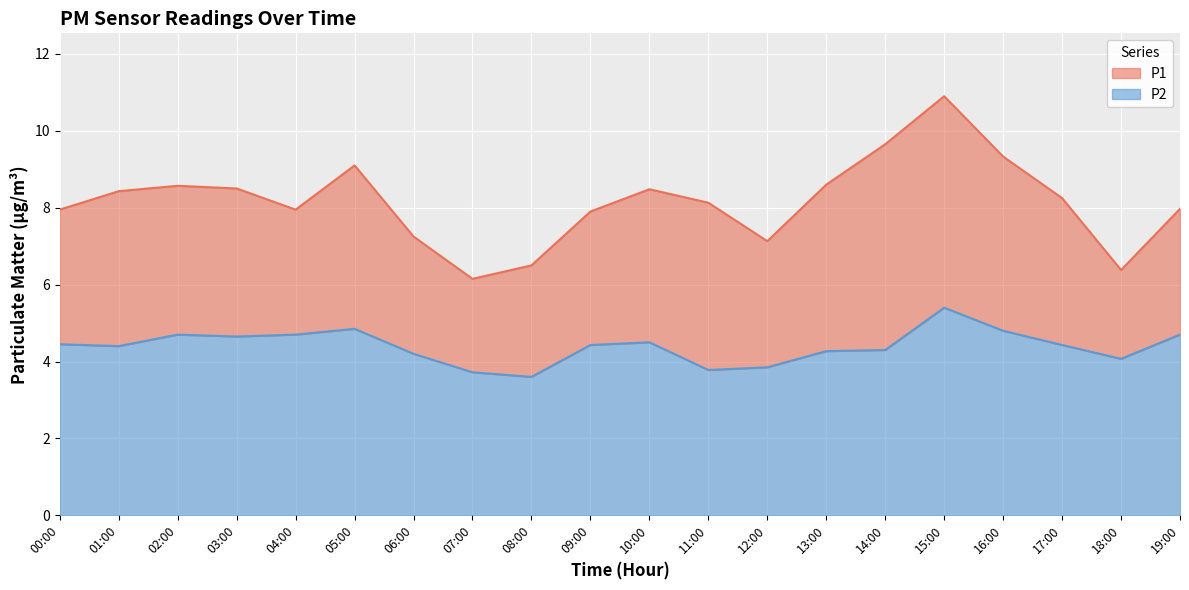

Reading left to right, transcribe all the data shown in this chart.

P1 line: 00:00=8.0	01:00=8.4	02:00=8.6	03:00=8.5	04:00=8.0	05:00=9.1	06:00=7.2	07:00=6.2	08:00=6.5	09:00=7.9	10:00=8.5	11:00=8.1	12:00=7.1	13:00=8.6	14:00=9.7	15:00=10.9	16:00=9.3	17:00=8.2	18:00=6.4	19:00=8.0
P2 line: 00:00=4.5	01:00=4.4	02:00=4.7	03:00=4.7	04:00=4.7	05:00=4.8	06:00=4.2	07:00=3.7	08:00=3.6	09:00=4.4	10:00=4.5	11:00=3.8	12:00=3.9	13:00=4.3	14:00=4.3	15:00=5.4	16:00=4.8	17:00=4.4	18:00=4.1	19:00=4.7